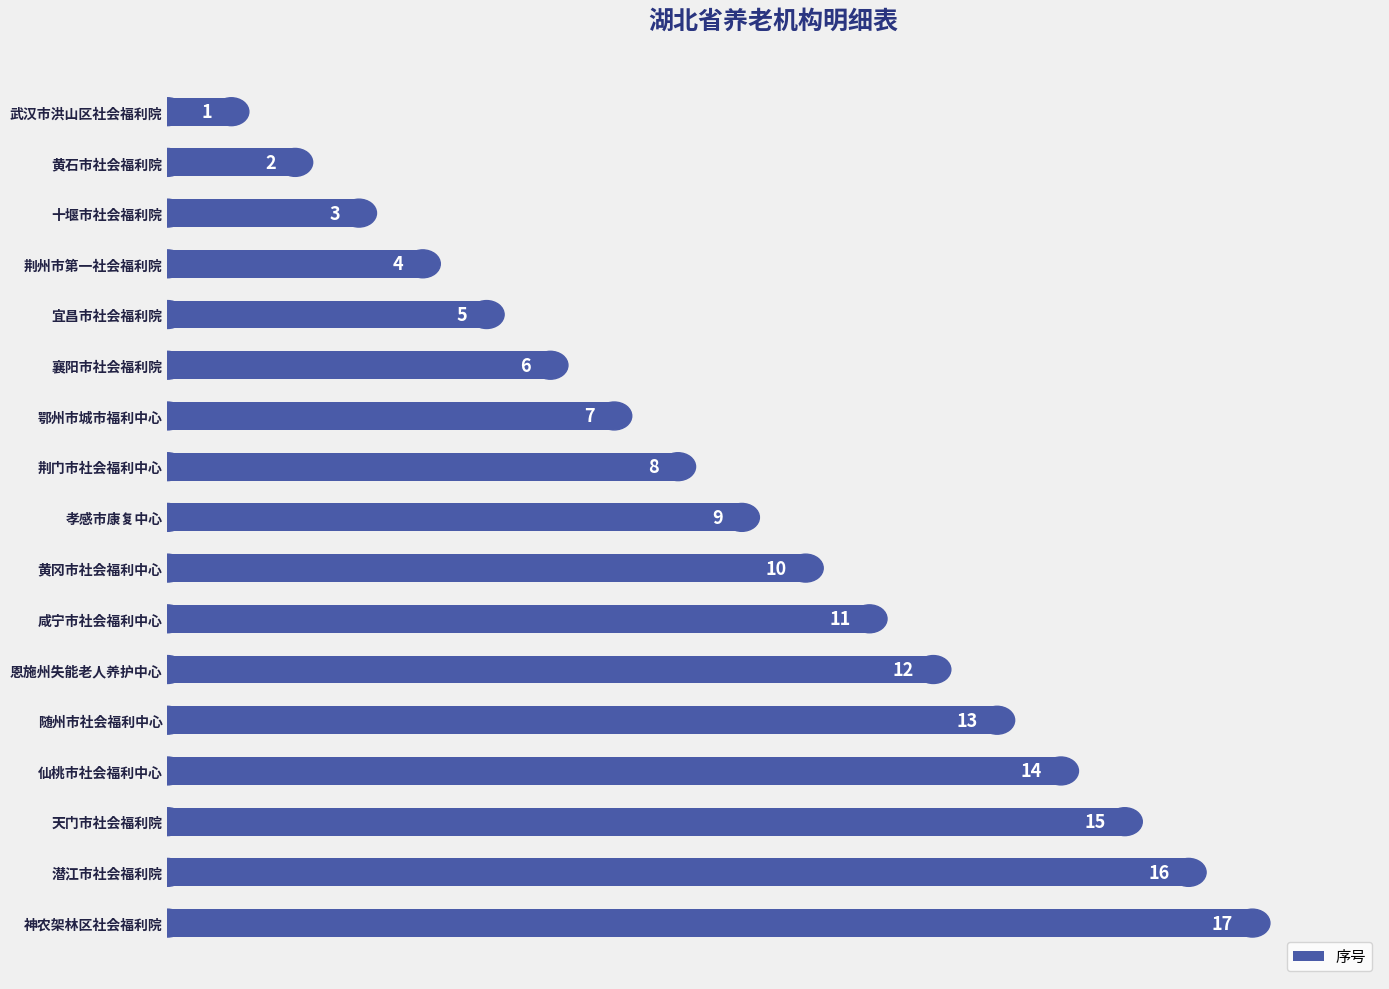

What is the difference between the maximum and minimum values?

16